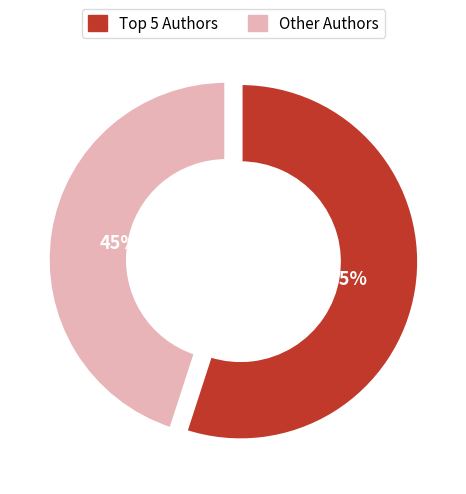

Which category has the smallest portion of the pie?

Other Authors